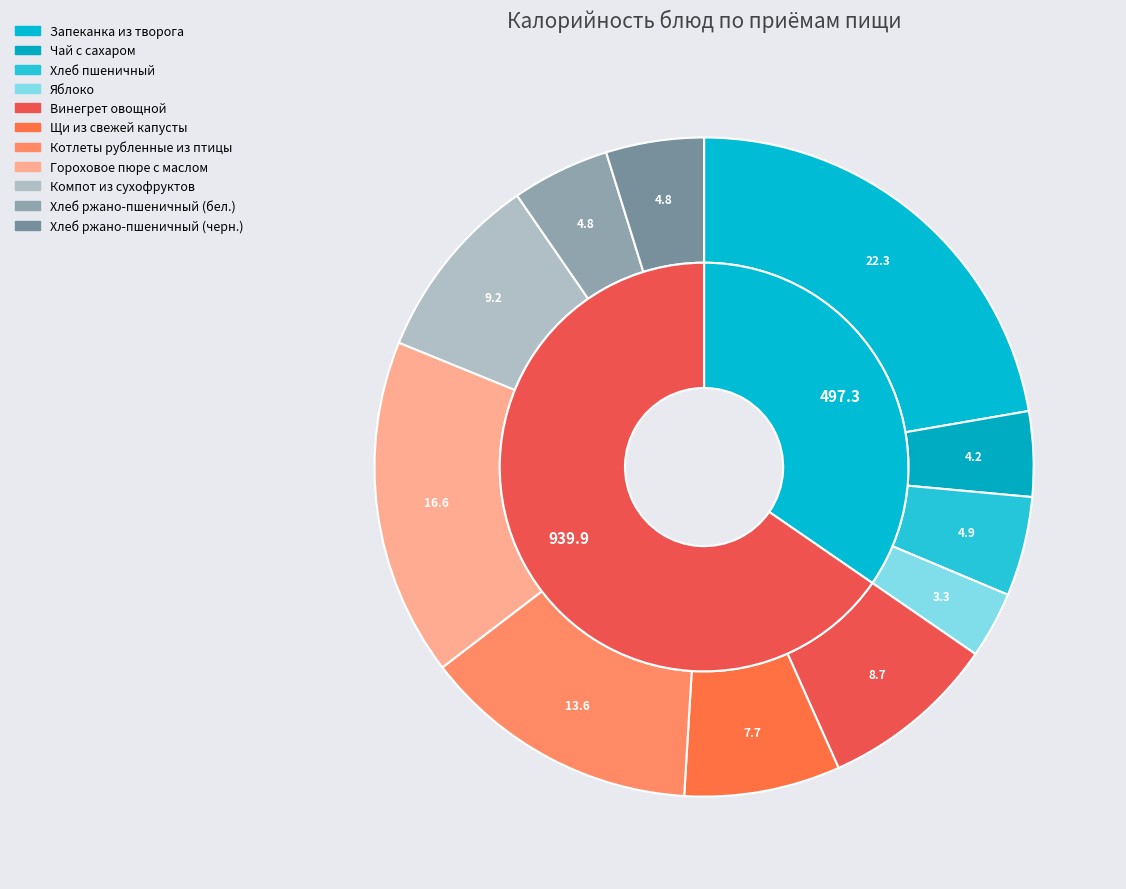

Which slice is the smallest?

Яблоко